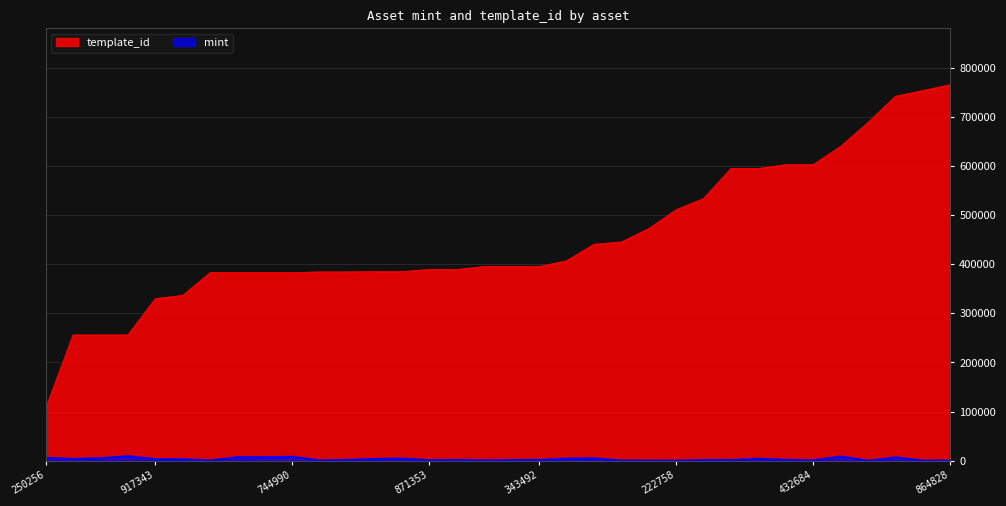

Does the chart have visible grid lines?

Yes